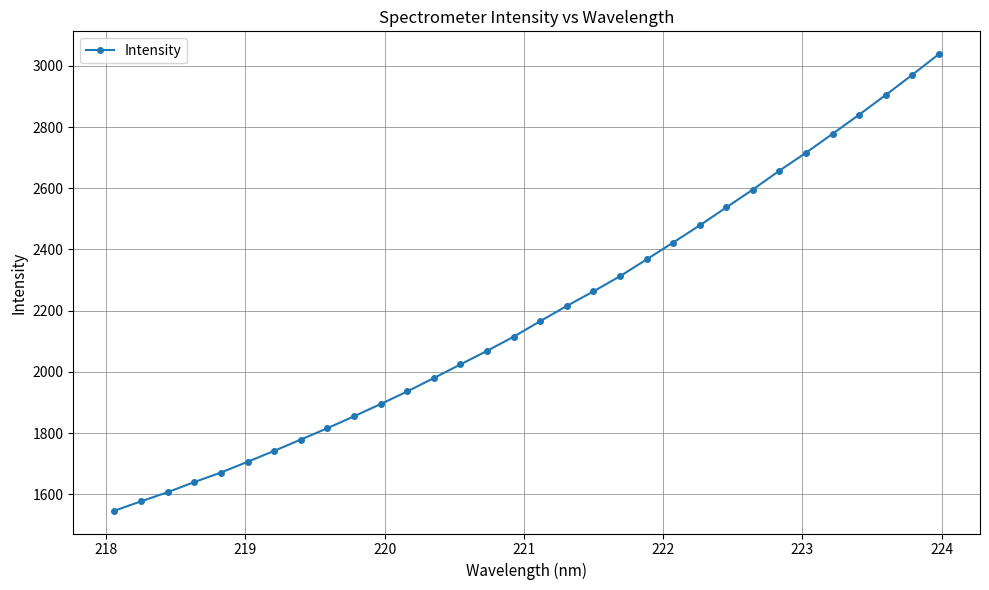

Is this an area chart (filled region under the line)?

No